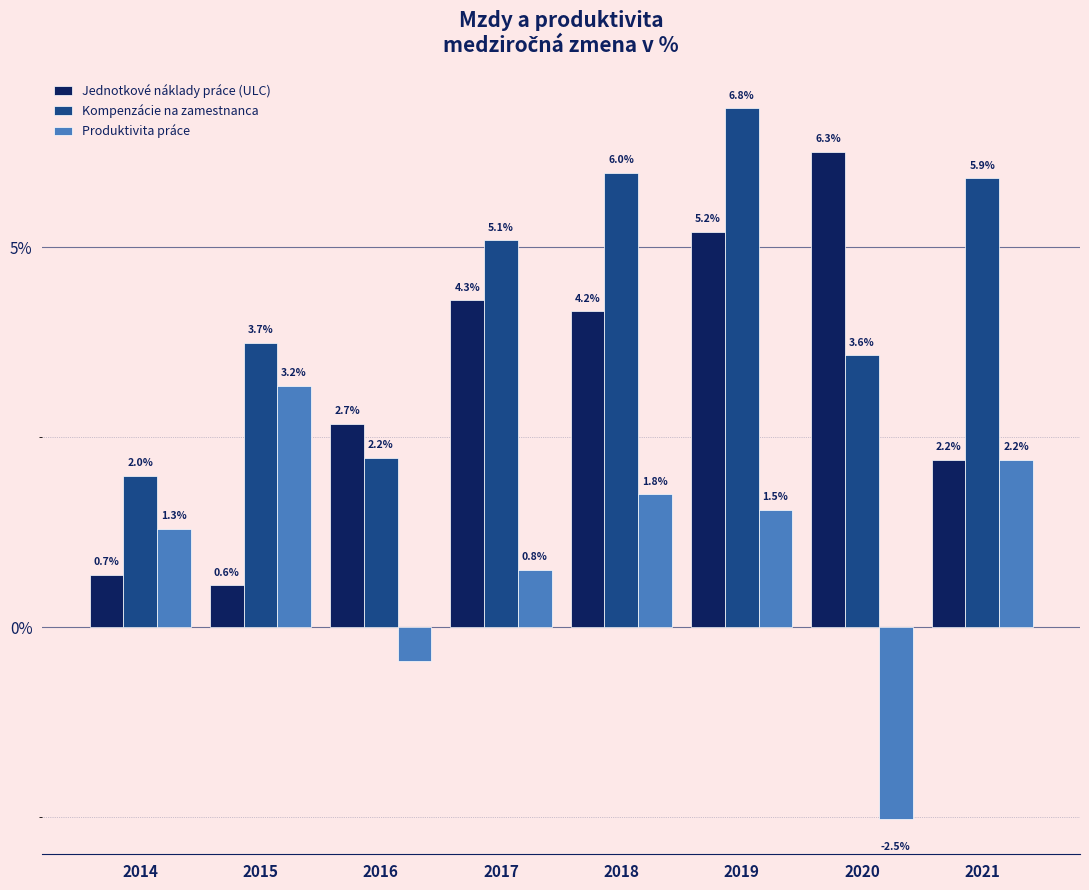

What is the value of the Produktivita práce bar at the 6th from the left?

1.5